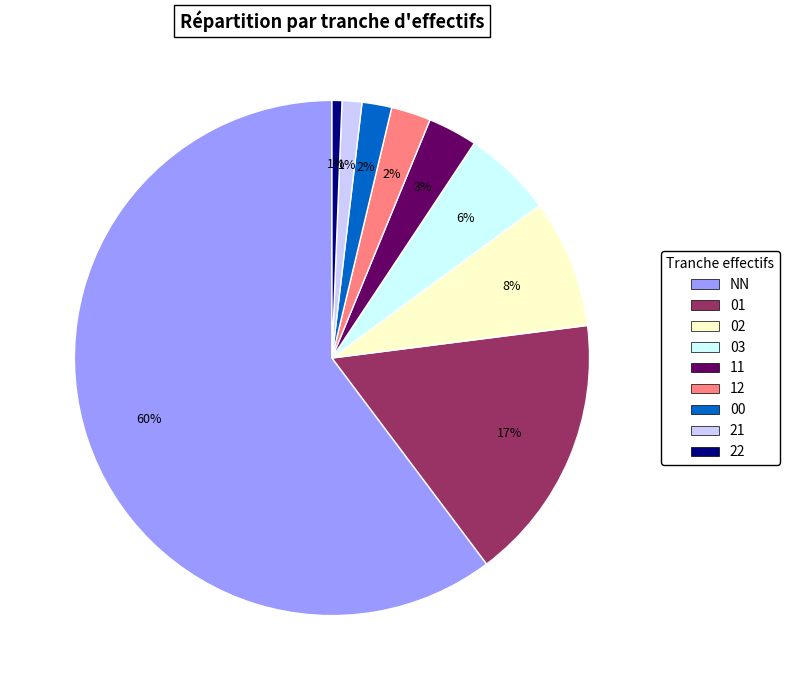

Is it true that 21 is 1% of the pie?

True